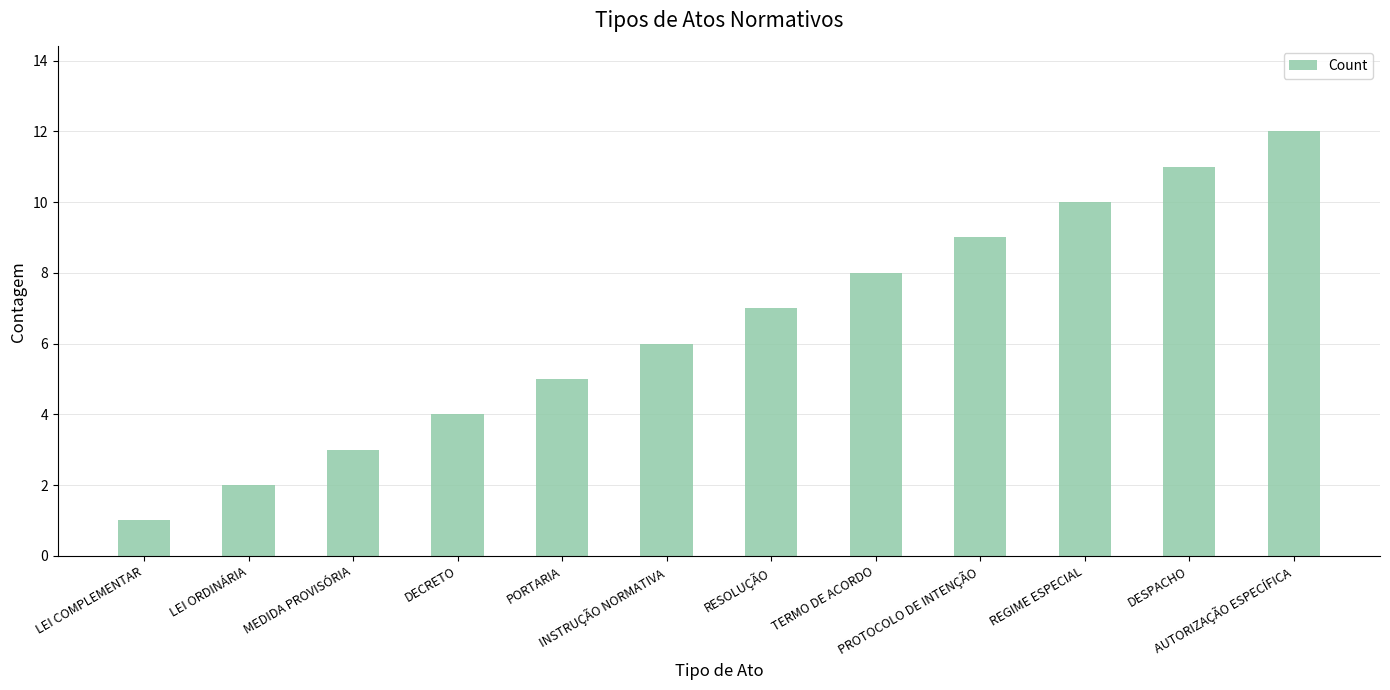

Between MEDIDA PROVISÓRIA and DECRETO, which is larger?

DECRETO